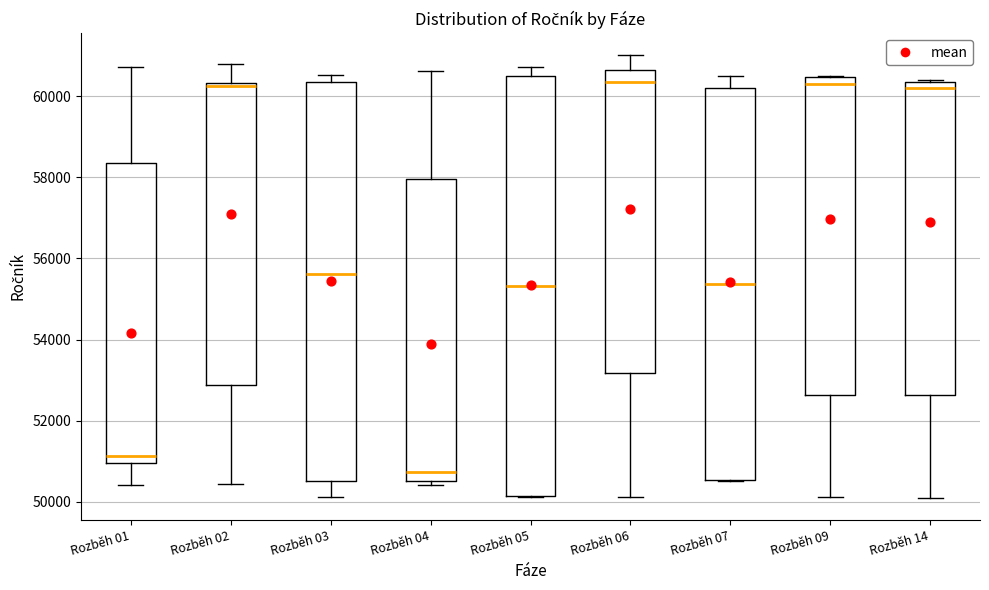

Reading left to right, read every box against the y-axis: the position of its median line, the range the box covers, and the ends of its whiskers. The values are not printed on the chart, so give them approximately, as read against the axis.

Rozběh 01: median 51200, box 51000 to 58400, whiskers 50400 to 60800
Rozběh 02: median 60200, box 52800 to 60400, whiskers 50400 to 60800
Rozběh 03: median 55600, box 50600 to 60400, whiskers 50200 to 60600
Rozběh 04: median 50800, box 50600 to 58000, whiskers 50400 to 60600
Rozběh 05: median 55400, box 50200 to 60400, whiskers 50200 to 60800
Rozběh 06: median 60400, box 53200 to 60600, whiskers 50200 to 61000
Rozběh 07: median 55400, box 50600 to 60200, whiskers 50600 to 60600
Rozběh 09: median 60400 (just below the box's upper edge), box 52600 to 60400, whiskers 50200 to 60600
Rozběh 14: median 60200, box 52600 to 60400, whiskers 50200 to 60400